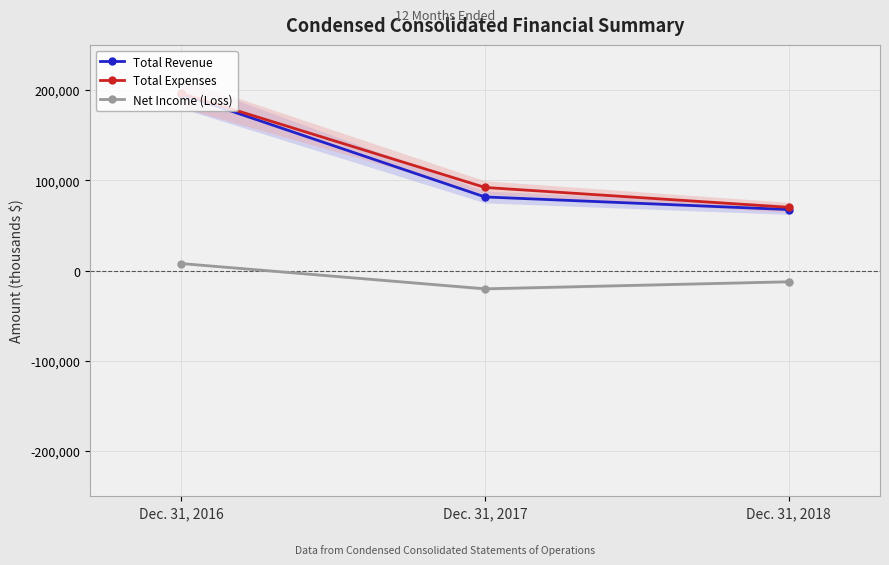

What is the value of the Total Revenue point at the 1st from the left?

195520